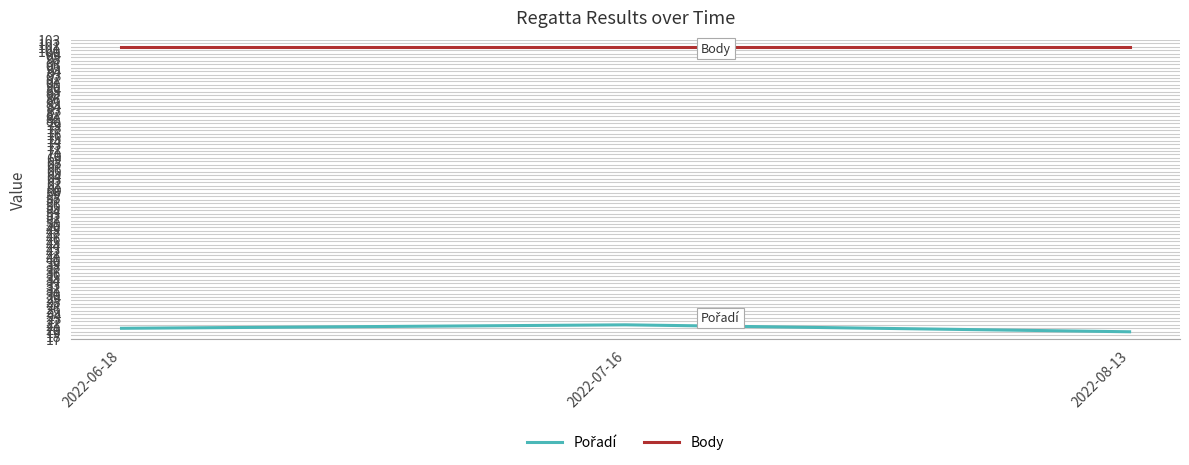

What is the total value across all series at 2022-07-16?

122